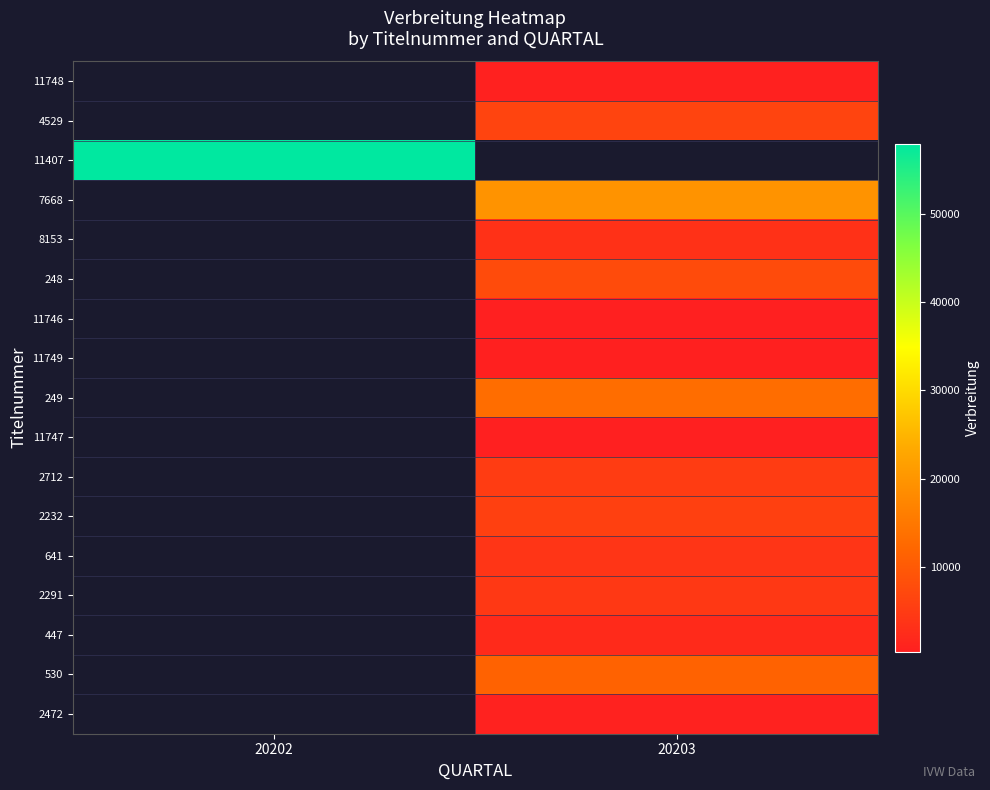

Read the 248 value at 20203.

7598.0